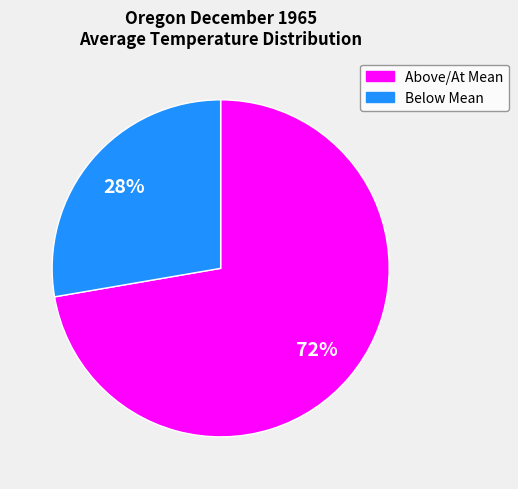

Is there a majority slice in this chart?

Yes